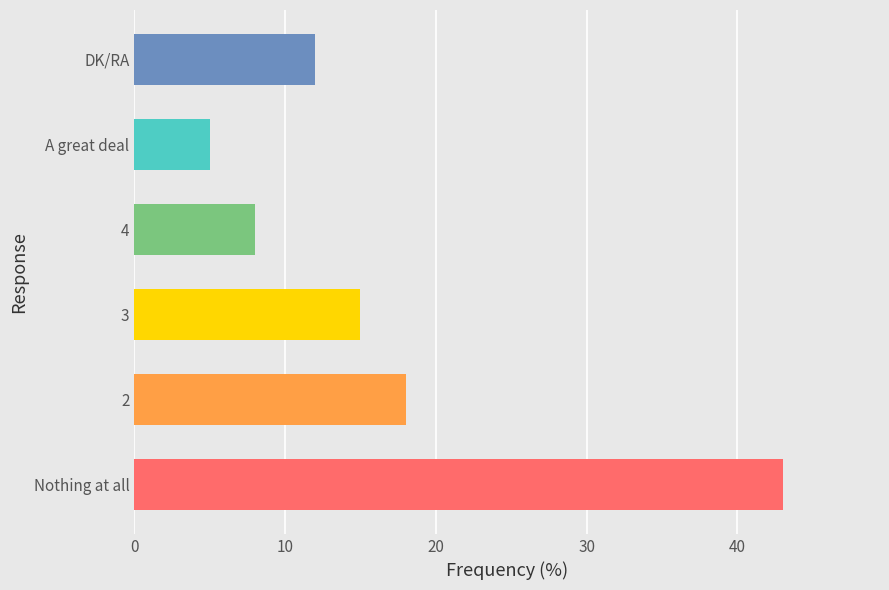

How many bars are there in total?

6